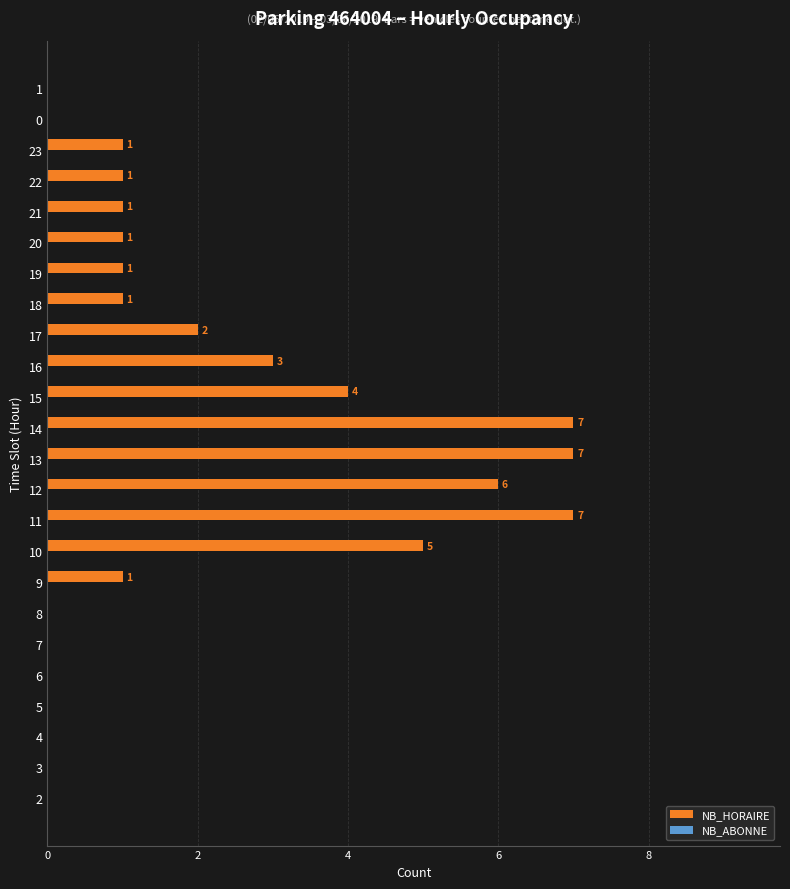

Reading bottom to top, list all the values displayed in this chart.

2=0	3=0	4=0	5=0	6=0	7=0	8=0	9=1	10=5	11=7	12=6	13=7	14=7	15=4	16=3	17=2	18=1	19=1	20=1	21=1	22=1	23=1	0=0	1=0